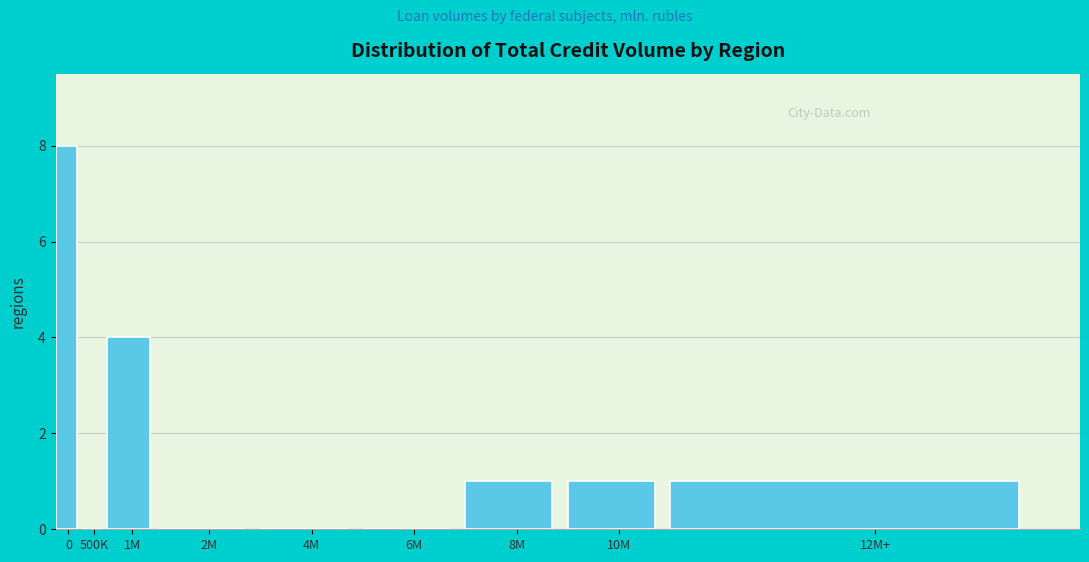

Reading left to right, list all the values displayed in this chart.

0=8	500K=0	1M=4	2M=0	4M=0	6M=0	8M=1	10M=1	12M+=1